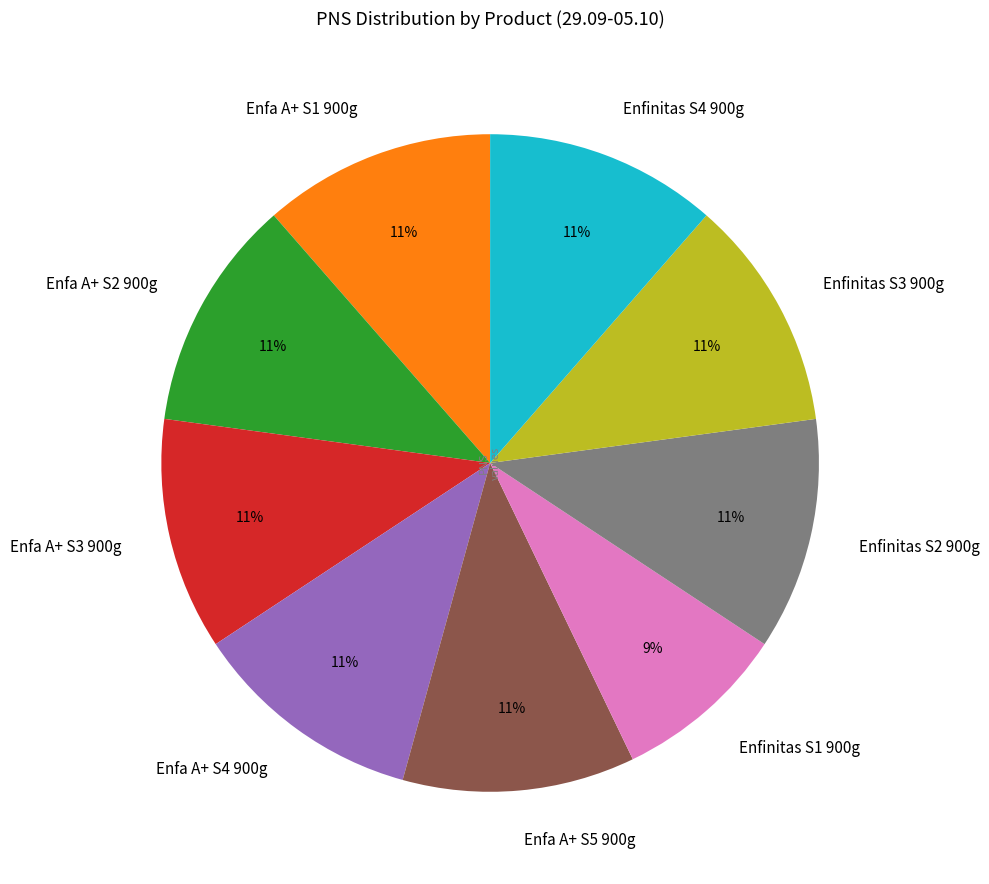

Which category has the smallest portion of the pie?

Enfinitas S1 900g